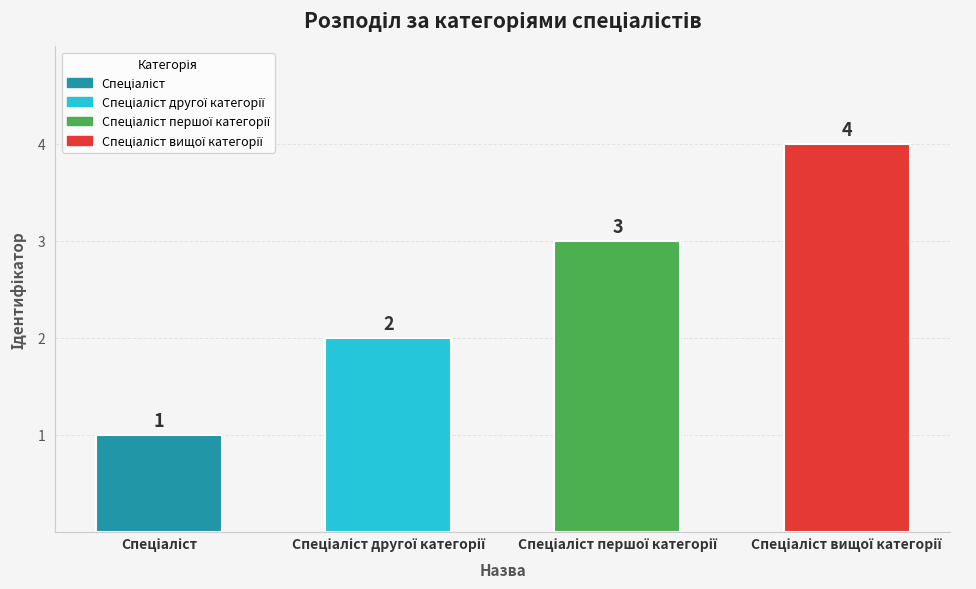

What is the value of the 1st bar from the left?

1